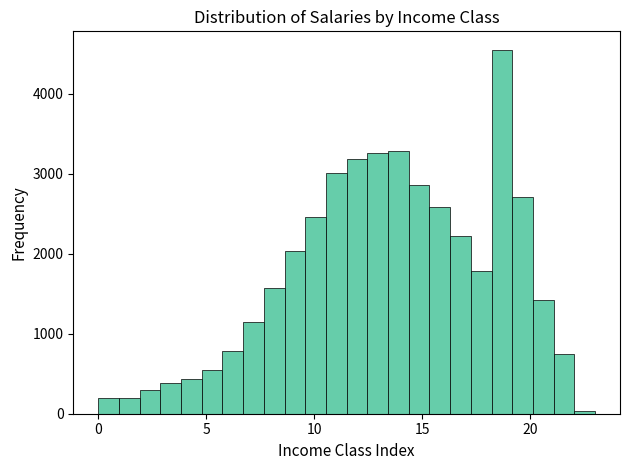

Around what value on the x-axis is the tallest bar? Give the approximate position of its centre, as read against the axis.

18.5